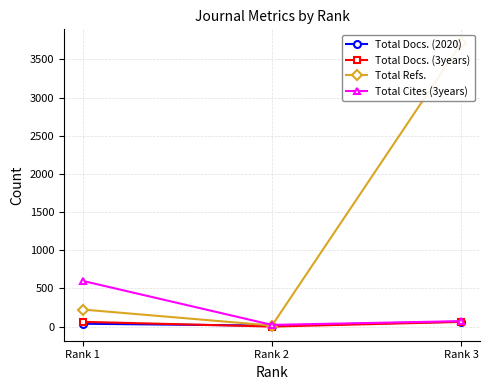

Reading left to right, list all the values displayed in this chart.

Total Docs. (2020): Rank 1=37	Rank 2=12	Rank 3=65
Total Docs. (3years): Rank 1=62	Rank 2=0	Rank 3=61
Total Refs.: Rank 1=223	Rank 2=13	Rank 3=3708
Total Cites (3years): Rank 1=598	Rank 2=22	Rank 3=71